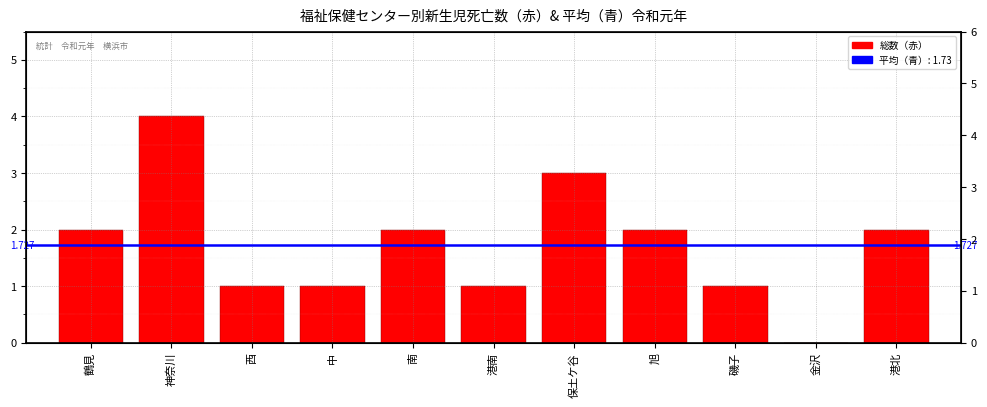

List the labels in order of value, smallest first.

金沢, 西, 中, 港南, 磯子, 鶴見, 南, 旭, 港北, 保土ケ谷, 神奈川